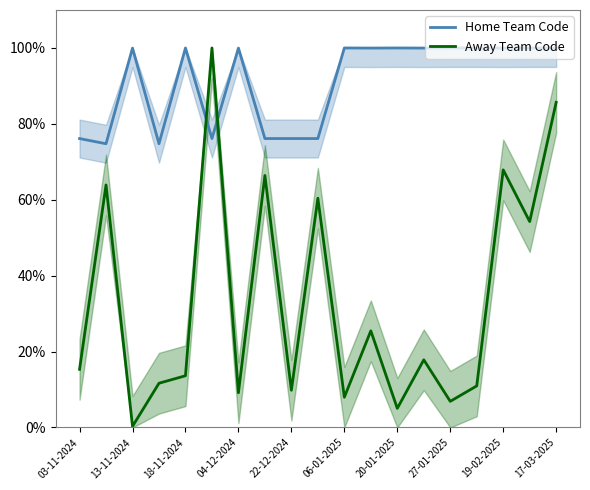

At which label does Away Team Code first exceed 15?

03-11-2024